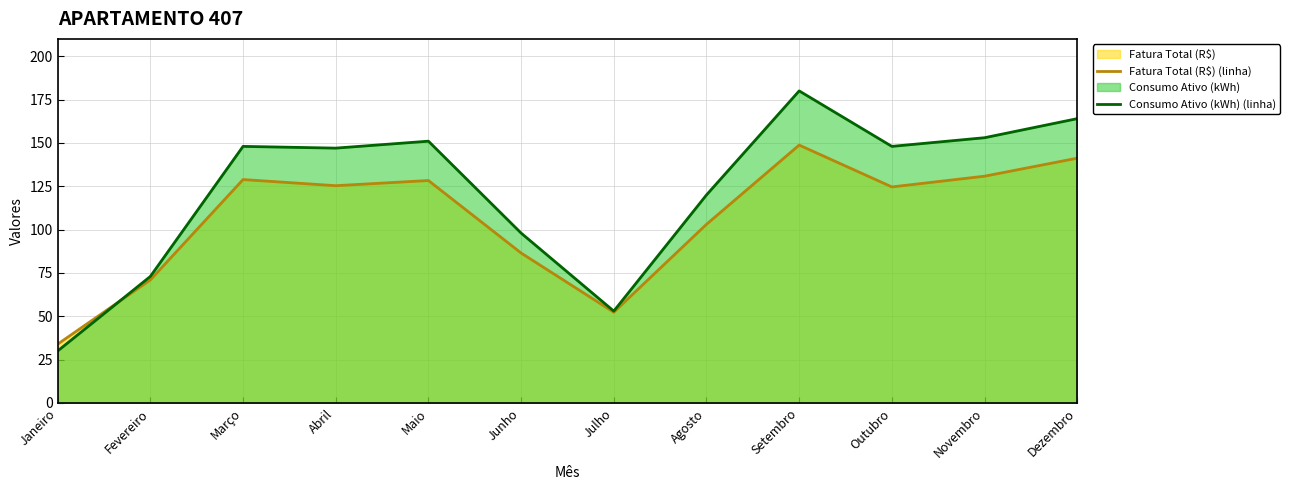

What is the difference between the highest and lowest values at Agosto?

17.0